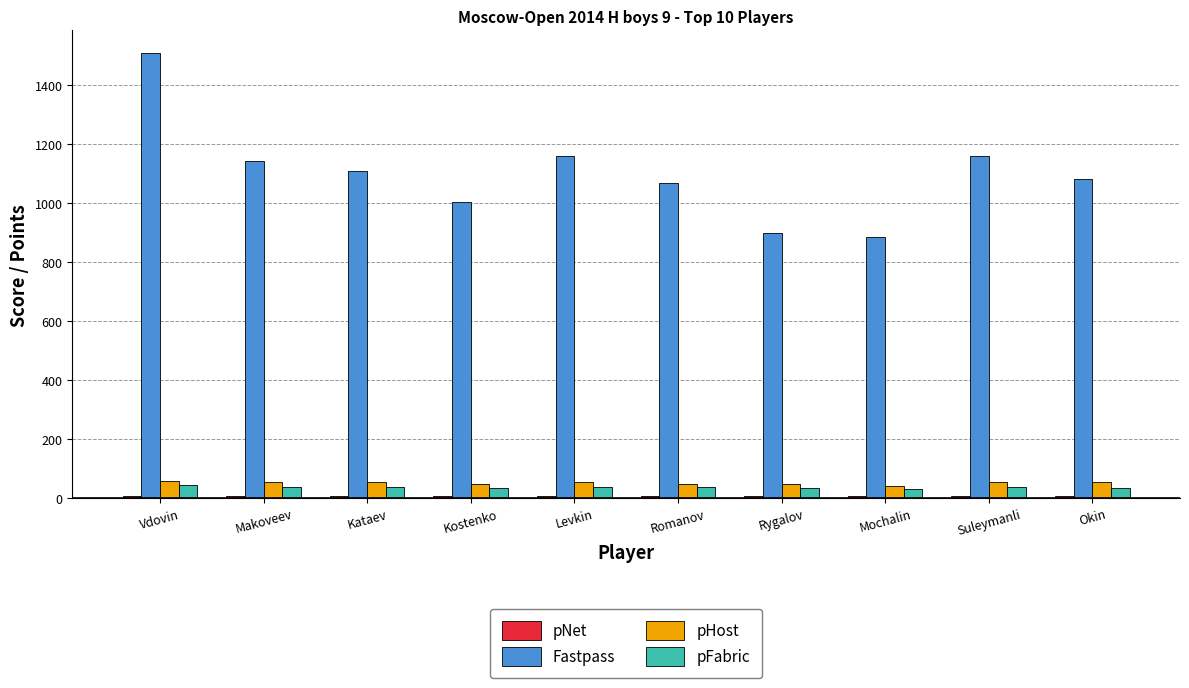

What position from the right is Vdovin?

10